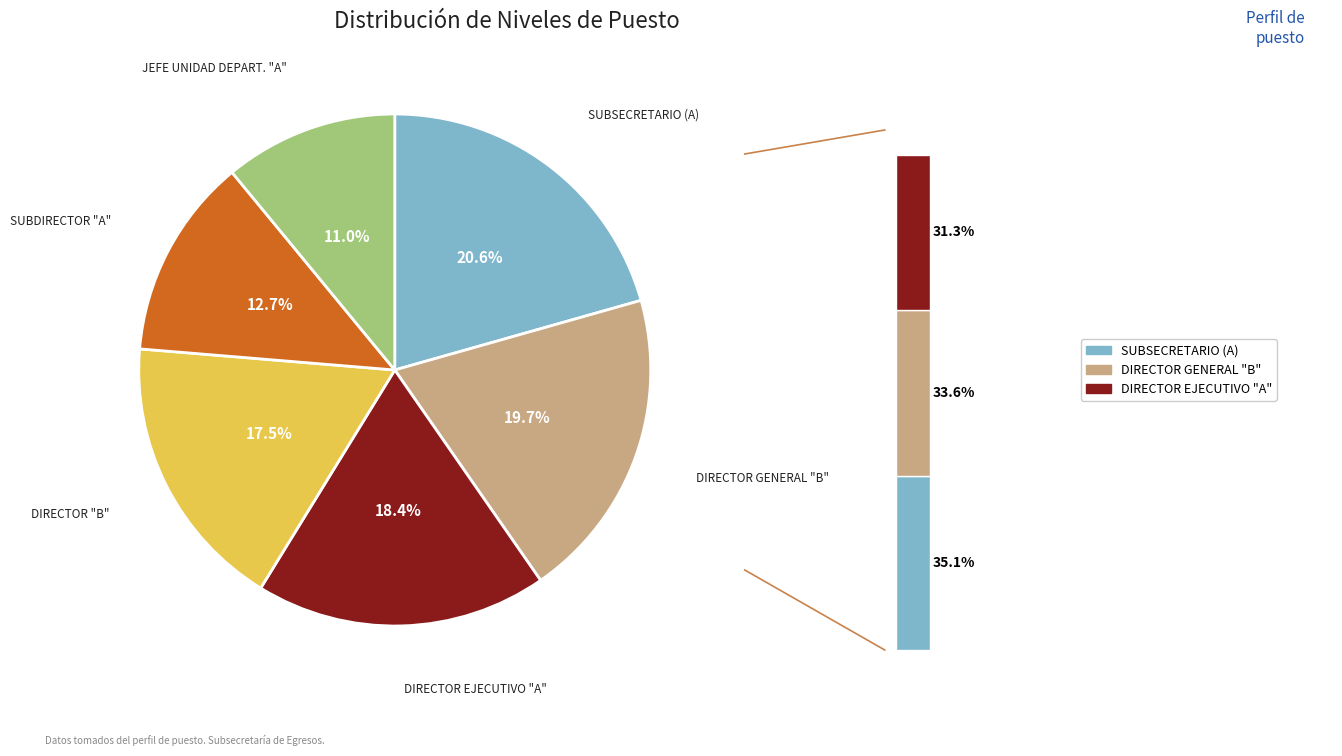

How many segments does this pie chart have?

6